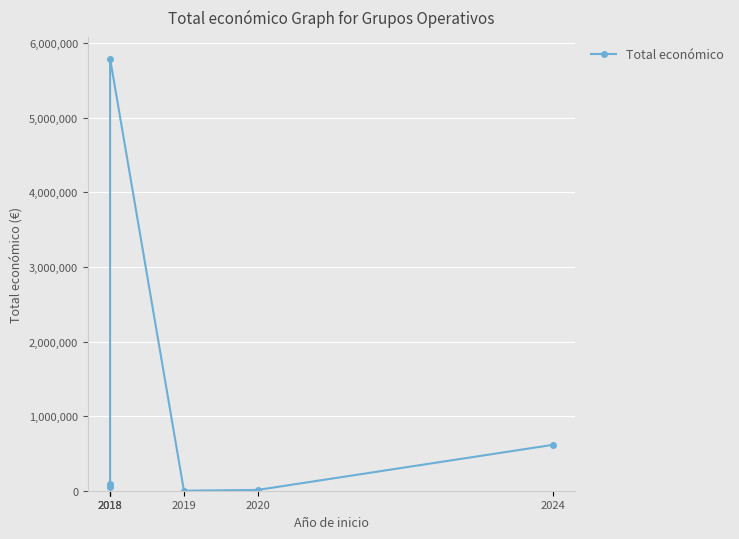

The chart shows a value of 69553 at 2018. True or false?

False